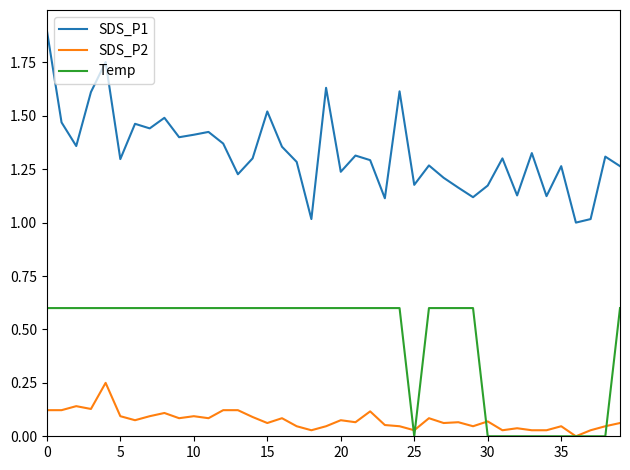

Which series has the largest range (max minus min)?

SDS_P1